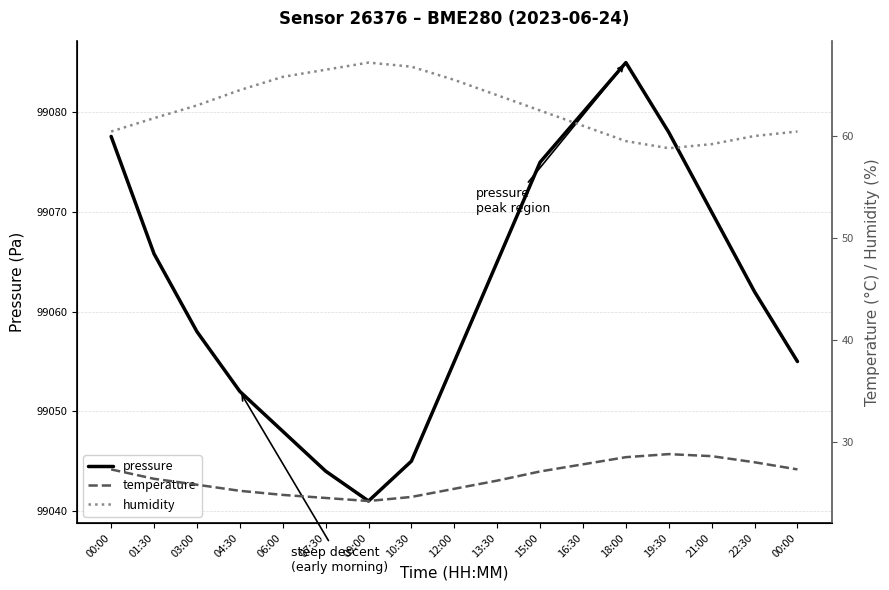

In pressure, how many points are lower than both neighbors (excluding endpoints)?

1